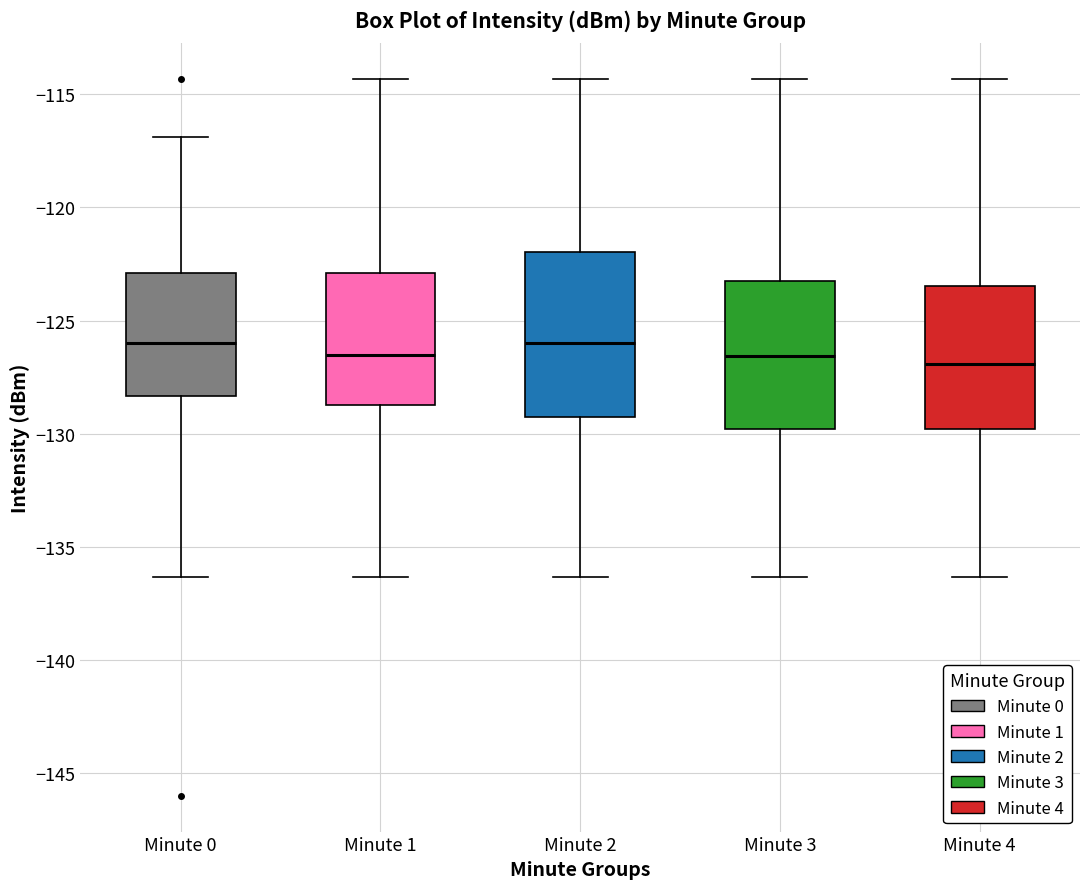

Reading left to right, read every box against the y-axis: the position of its median line, the range the box covers, and the ends of its whiskers. The values are not printed on the chart, so give them approximately, as read against the axis.

Minute 0: median -126.0, box -128.5 to -123.0, whiskers -136.5 to -117.0
Minute 1: median -126.5, box -128.5 to -123.0, whiskers -136.5 to -114.5
Minute 2: median -126.0, box -129.0 to -122.0, whiskers -136.5 to -114.5
Minute 3: median -126.5, box -130.0 to -123.0, whiskers -136.5 to -114.5
Minute 4: median -127.0, box -130.0 to -123.5, whiskers -136.5 to -114.5